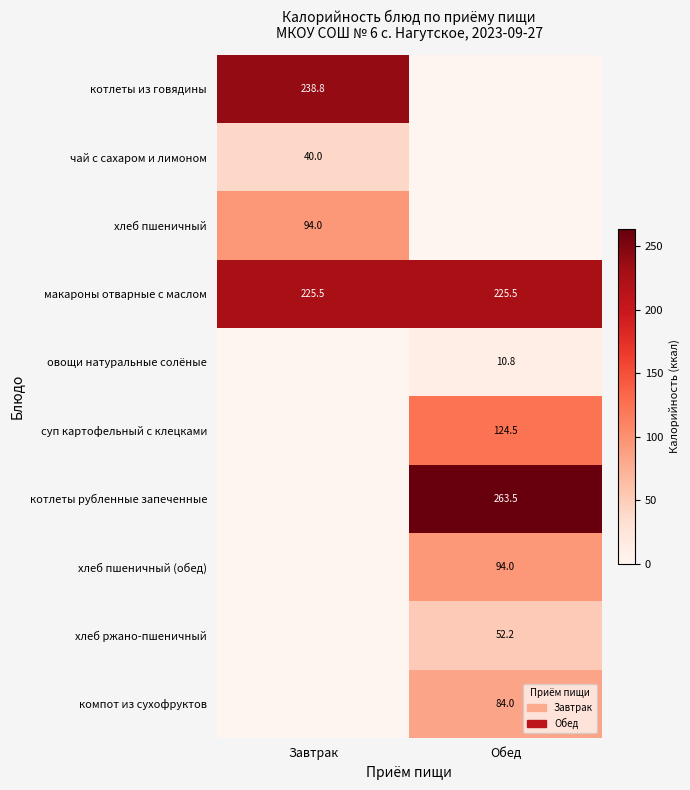

What value does the макароны отварные с маслом series have at Завтрак?

225.5